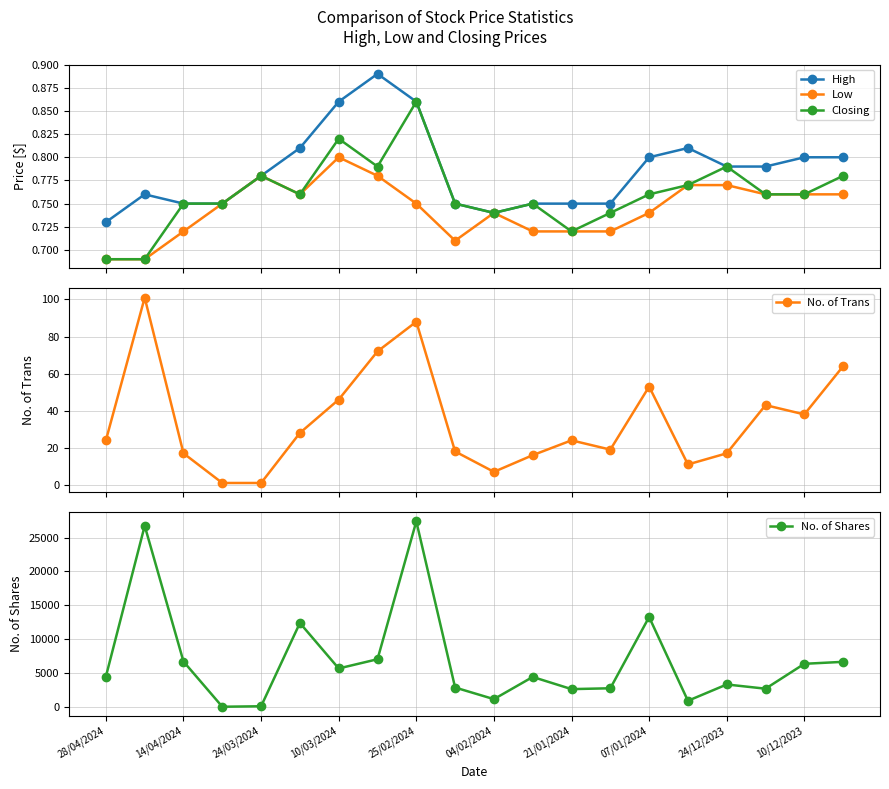

True or false: Closing has more than 2 points higher than both neighbors.

True